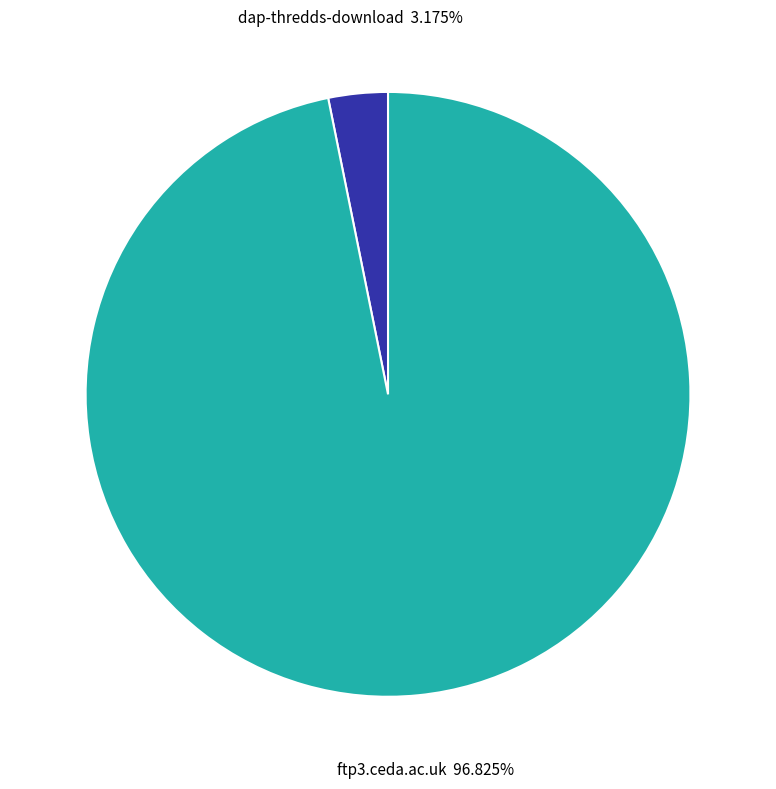

Rank the categories by value from lowest to highest.

dap-thredds-download, ftp3.ceda.ac.uk